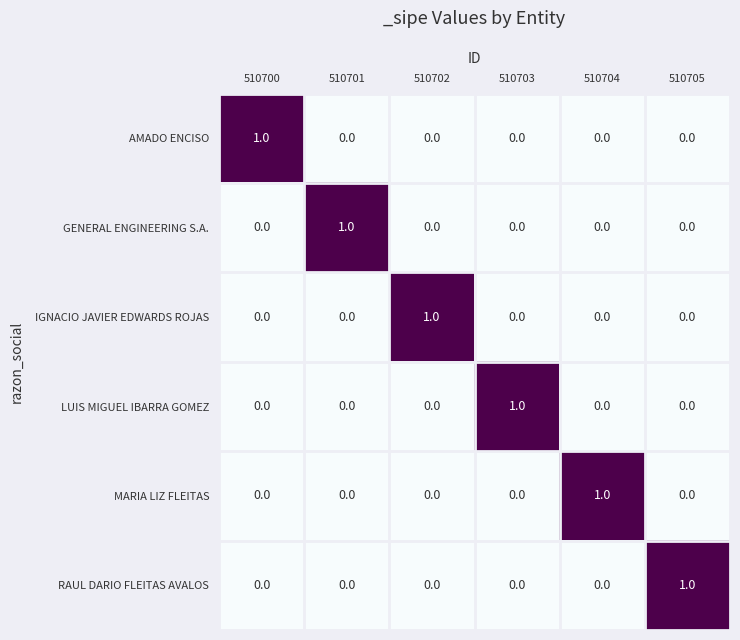

Count the number of data series in this chart.

6